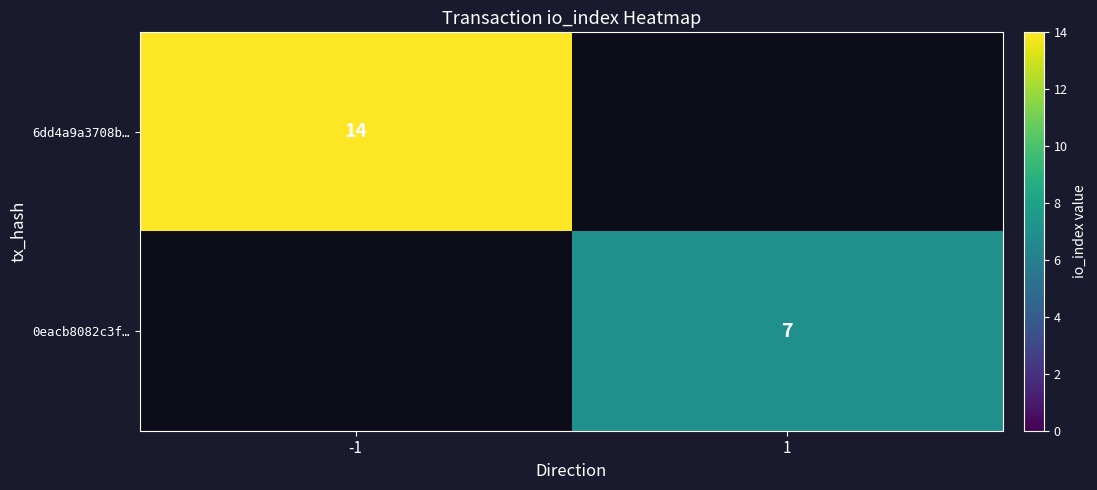

Is the value of 6dd4a9a3708b… at -1 greater than the value of 0eacb8082c3f… at 1?

Yes